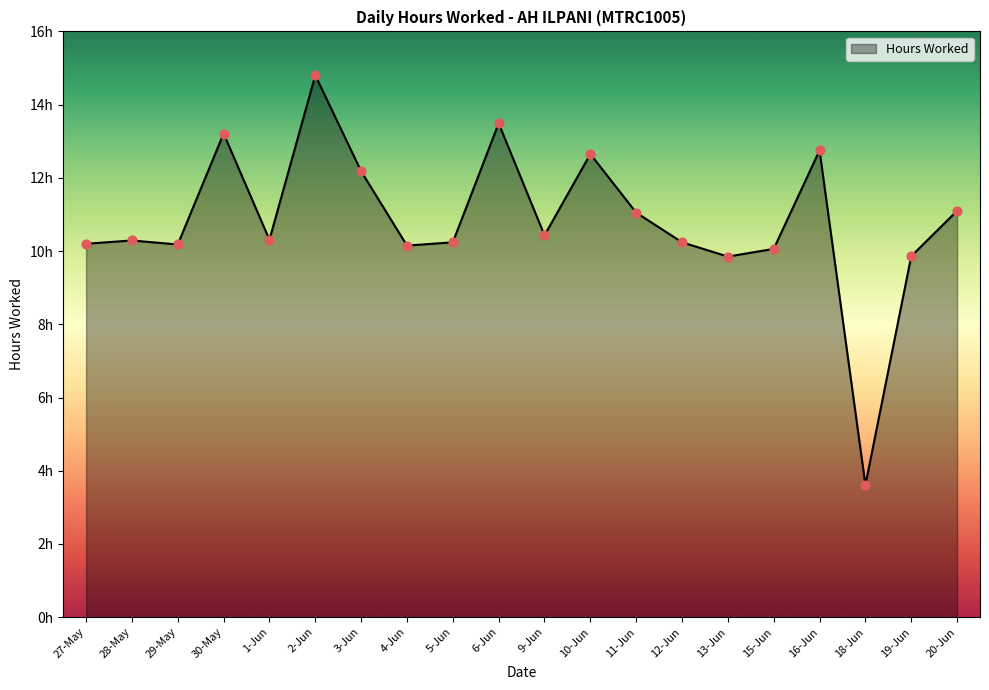

Between 29-May and 2-Jun, which is larger?

2-Jun